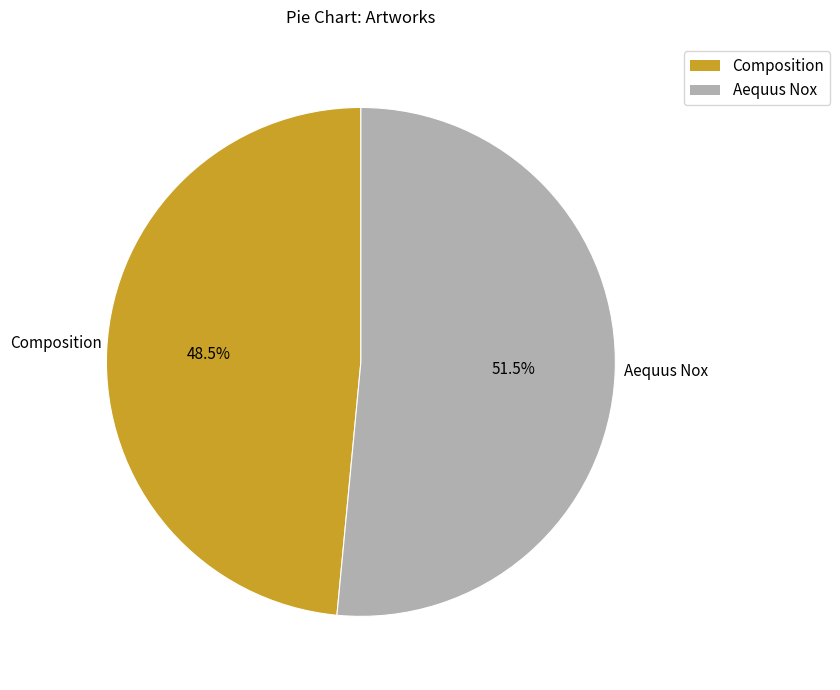

Approximately how many times larger is the value at Aequus Nox compared to Composition?

1.1